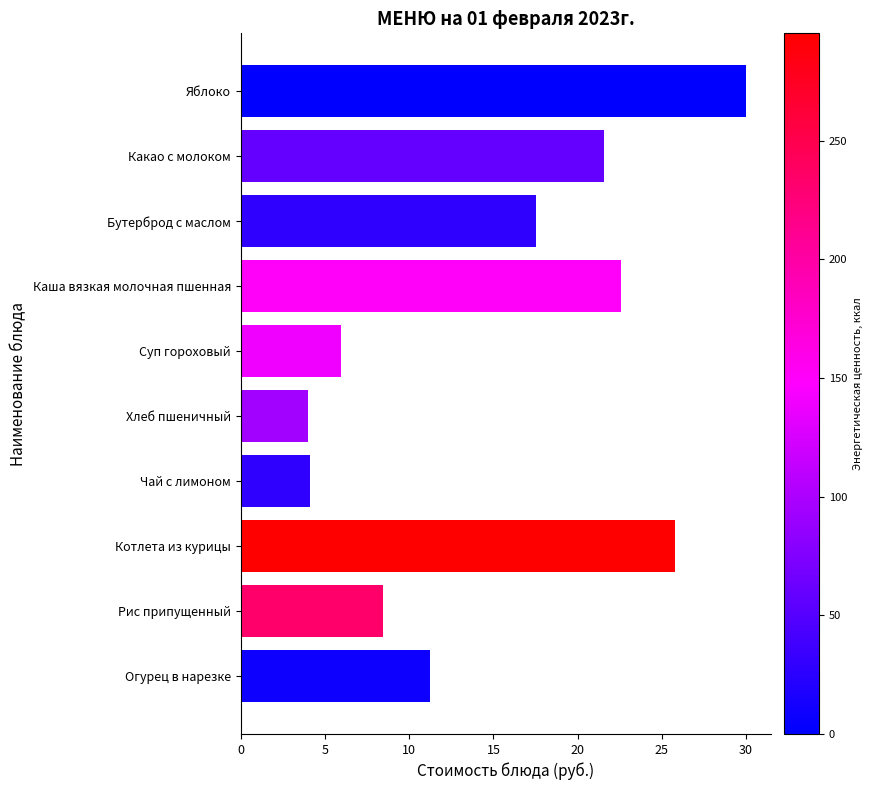

At which label is the value closest to 17?

Бутерброд с маслом